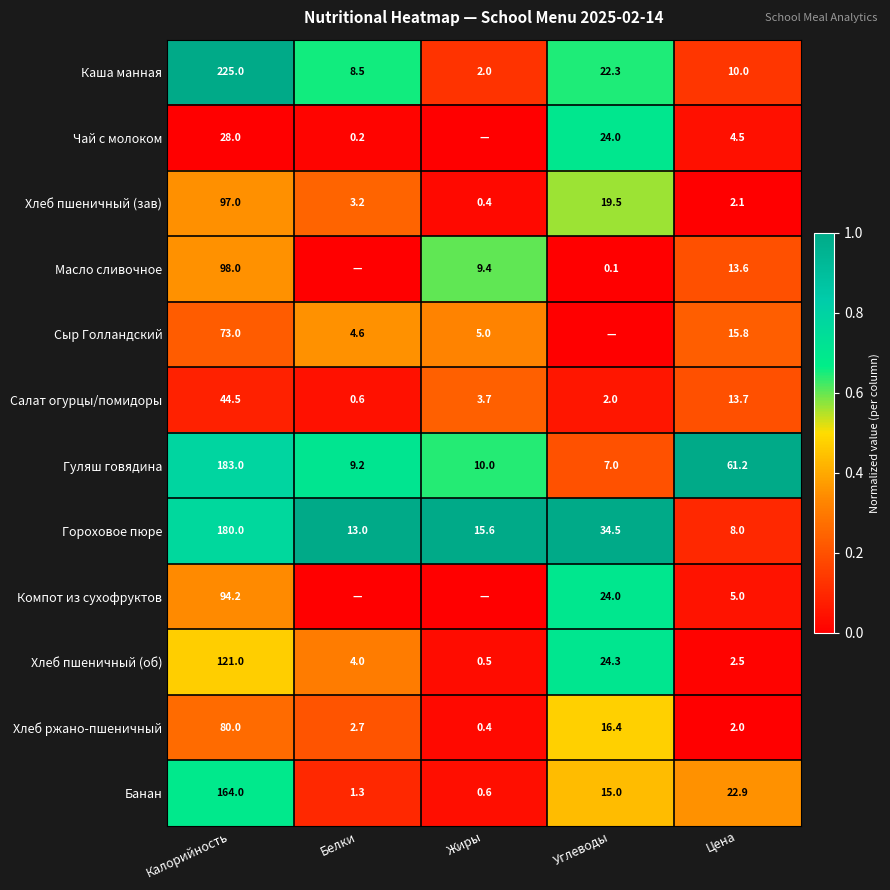

The value of Салат огурцы/помидоры at Углеводы is 0.9. True or false?

False